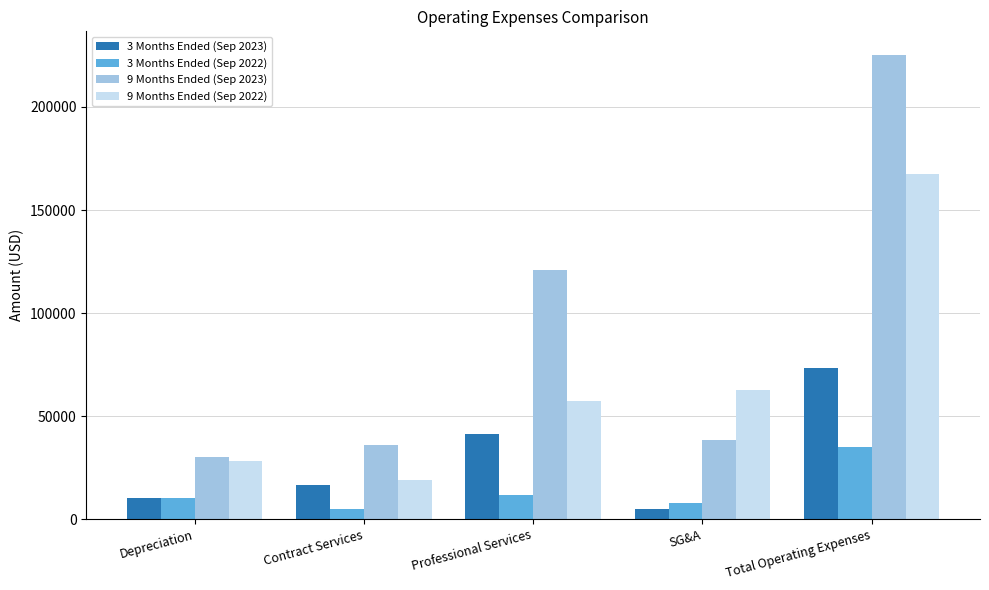

Where is 9 Months Ended (Sep 2022) nearest to the value 93190?

SG&A